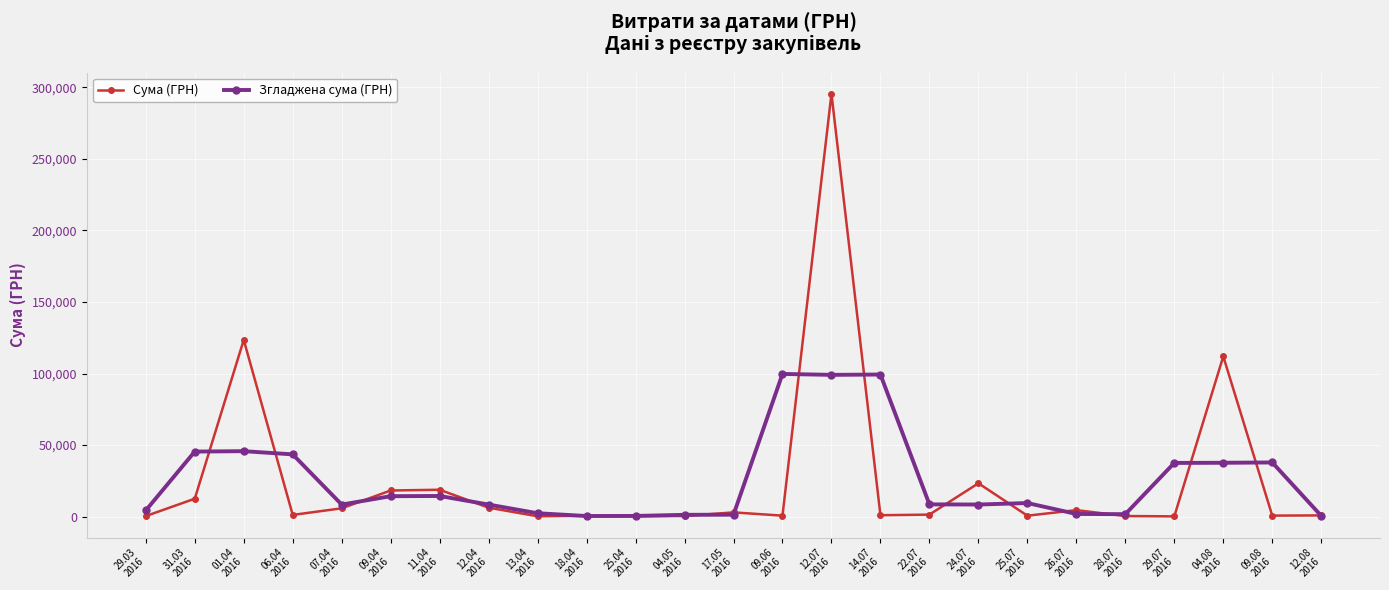

What are all the series names shown in the legend?

Сума (ГРН), Згладжена сума (ГРН)